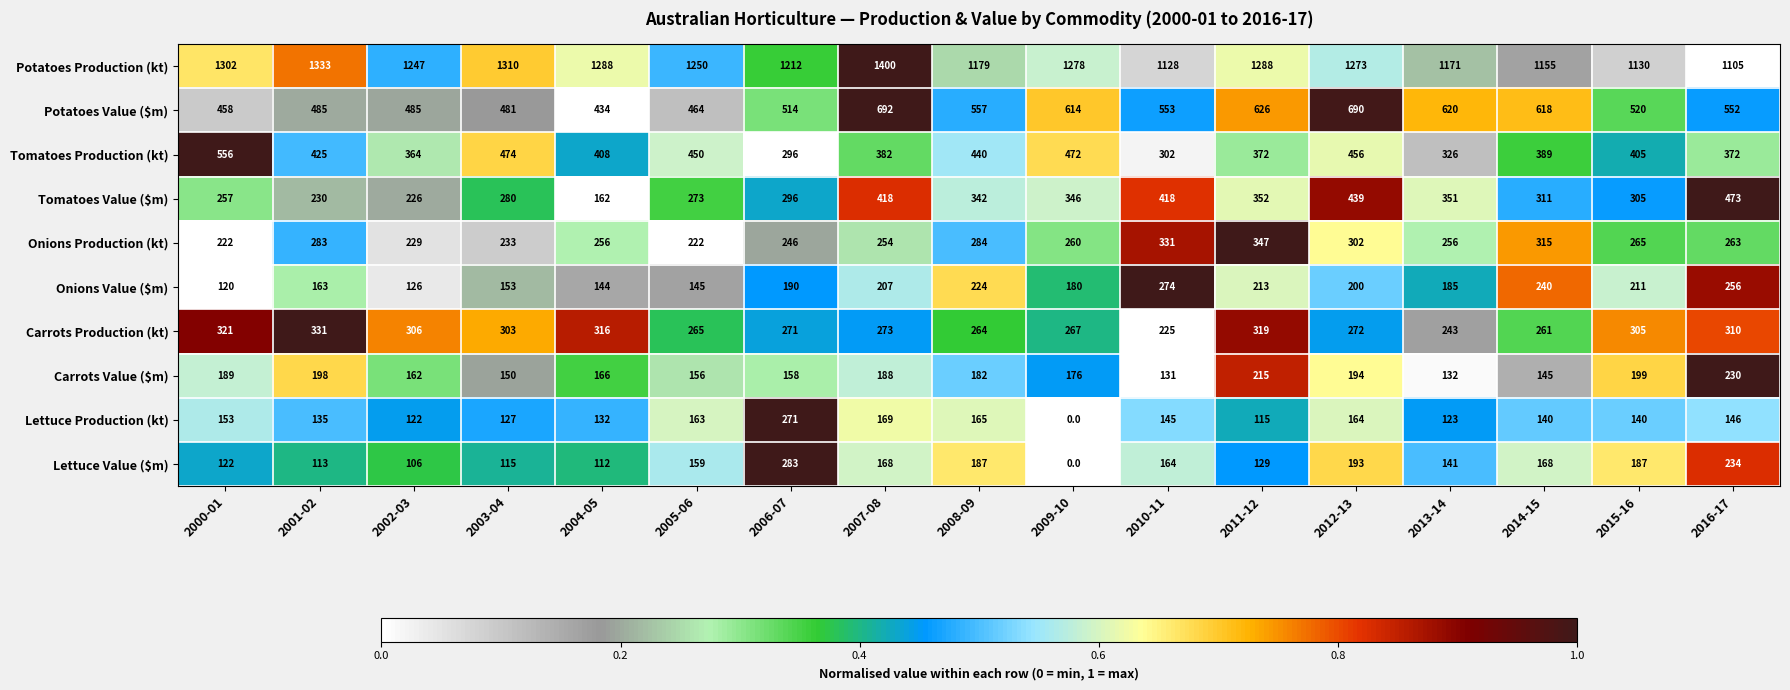

How many categories are shown in the chart?

17